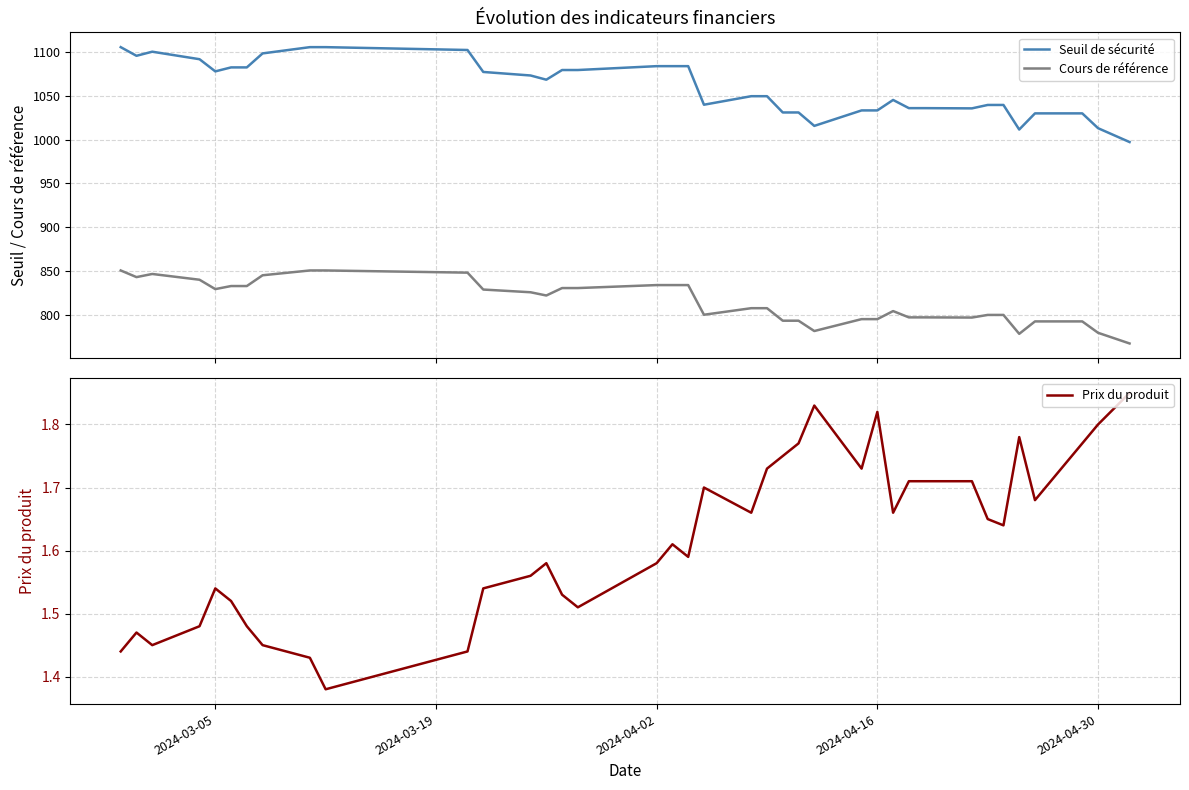

What is the average value of the Seuil de sécurité series?

1059.8